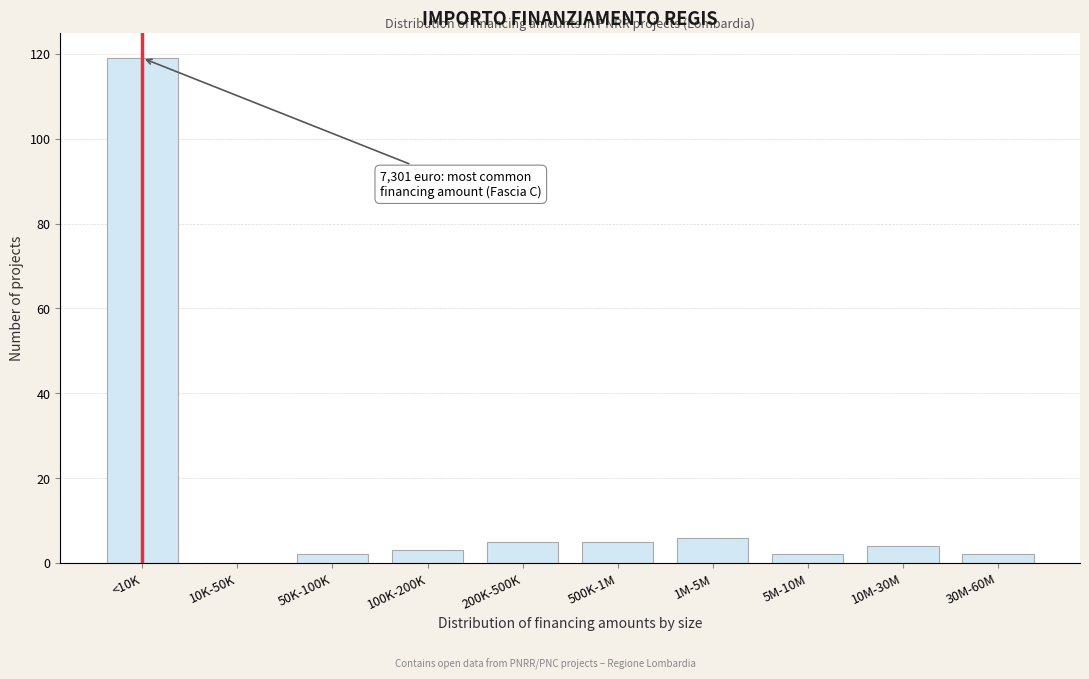

Reading left to right, extract all data points from this chart.

<10K=119	10K-50K=0	50K-100K=2	100K-200K=3	200K-500K=5	500K-1M=5	1M-5M=6	5M-10M=2	10M-30M=4	30M-60M=2